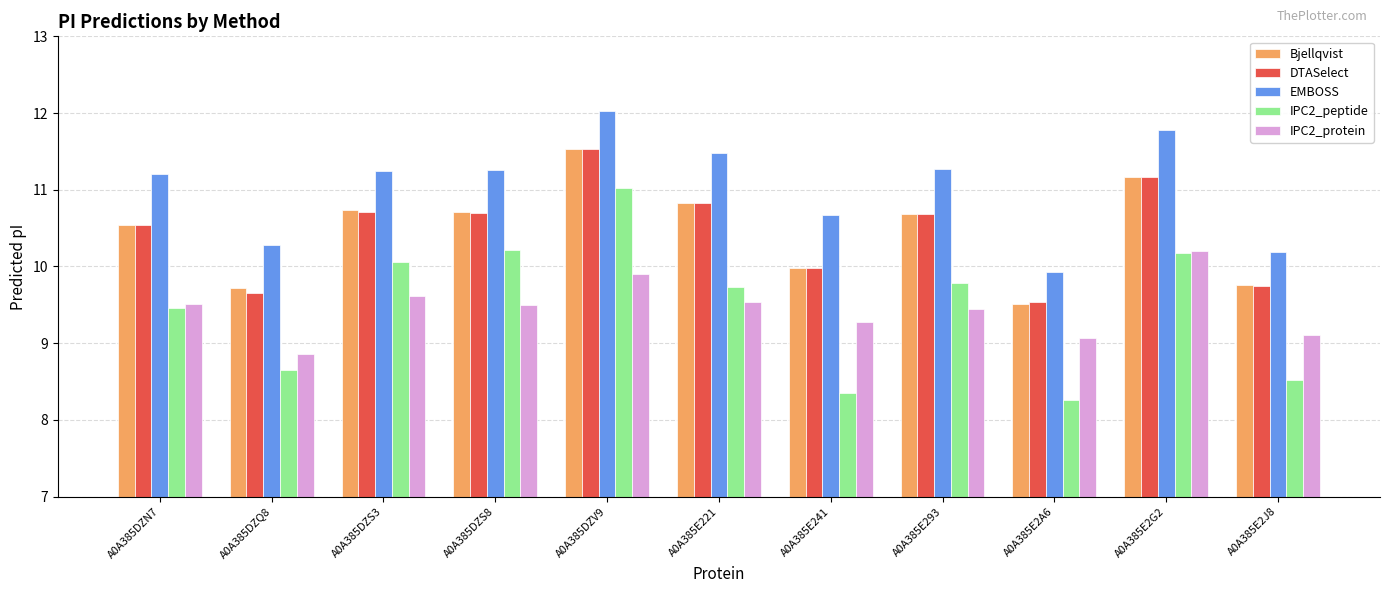

What is the minimum value shown in the chart?

8.3